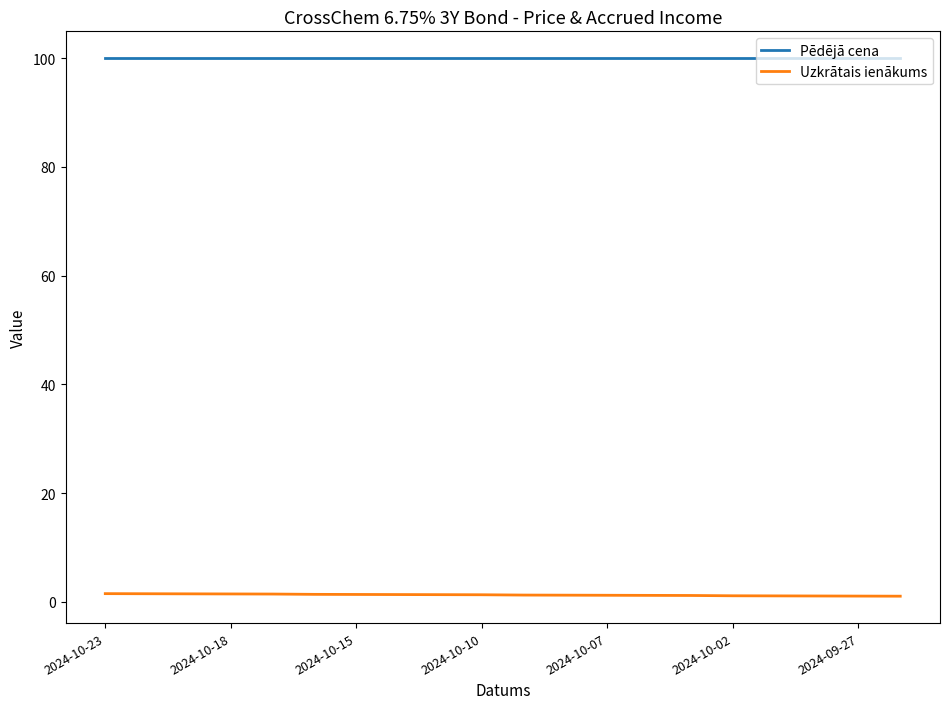

True or false: Pēdējā cena and Uzkrātais ienākums intersect in this chart.

False